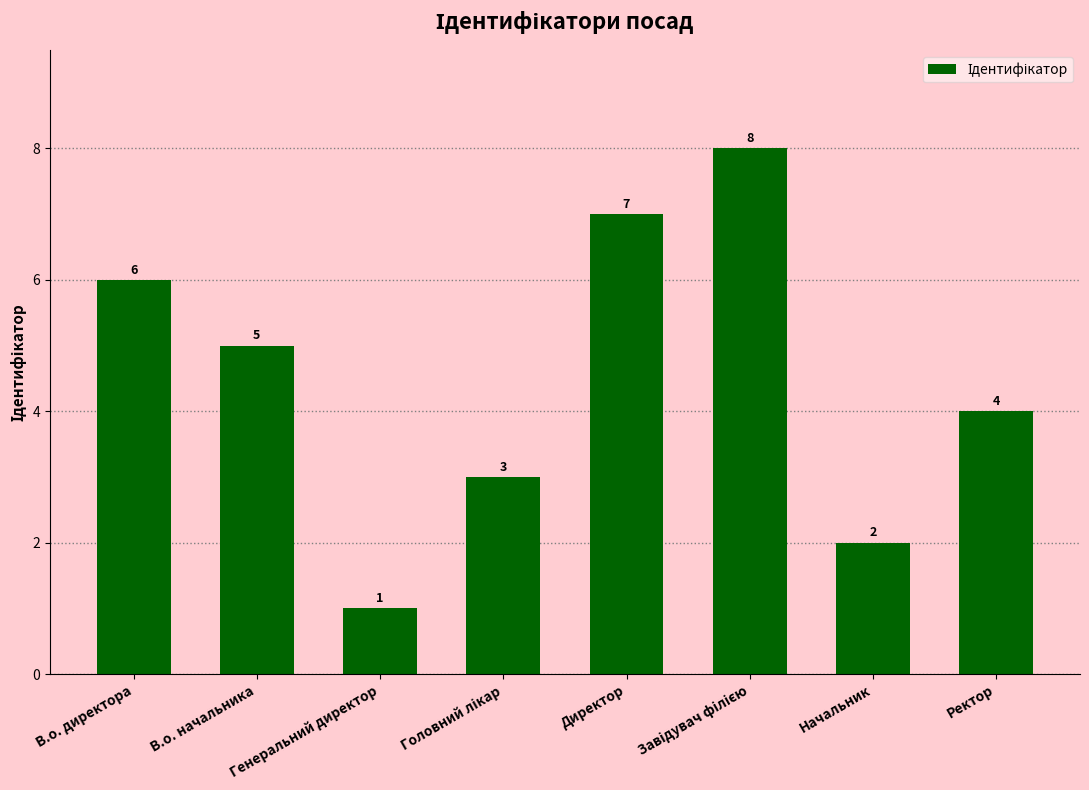

What is the label of the 4th bar from the right?

Директор